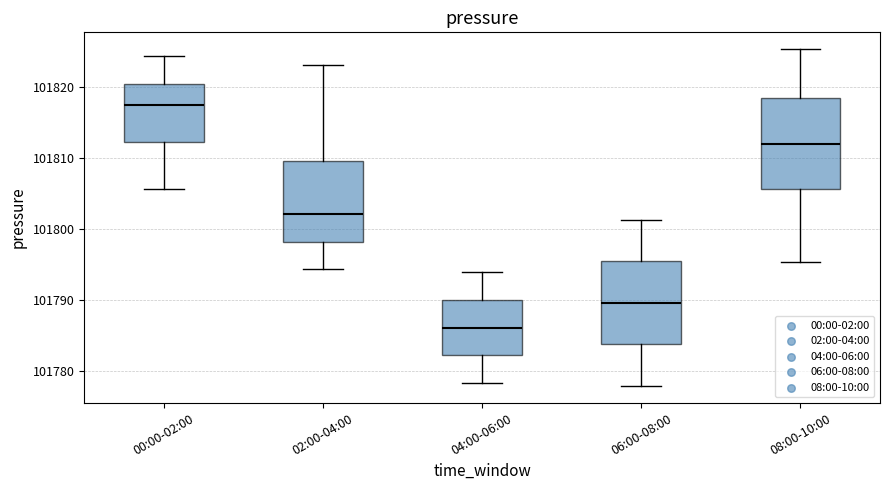

Reading left to right, read every box against the y-axis: the position of its median line, the range the box covers, and the ends of its whiskers. The values are not printed on the chart, so give them approximately, as read against the axis.

00:00-02:00: median 101817, box 101812 to 101820, whiskers 101806 to 101824
02:00-04:00: median 101802, box 101798 to 101810, whiskers 101794 to 101823
04:00-06:00: median 101786, box 101782 to 101790, whiskers 101778 to 101794
06:00-08:00: median 101790, box 101784 to 101795, whiskers 101778 to 101801
08:00-10:00: median 101812, box 101806 to 101818, whiskers 101795 to 101825